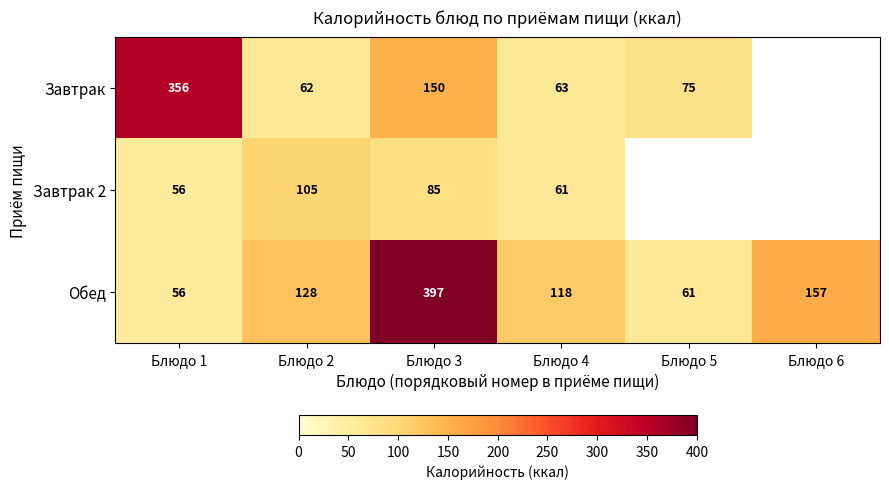

What is the sum of the Завтрак 2 values at Блюдо 1 and Блюдо 2?

161